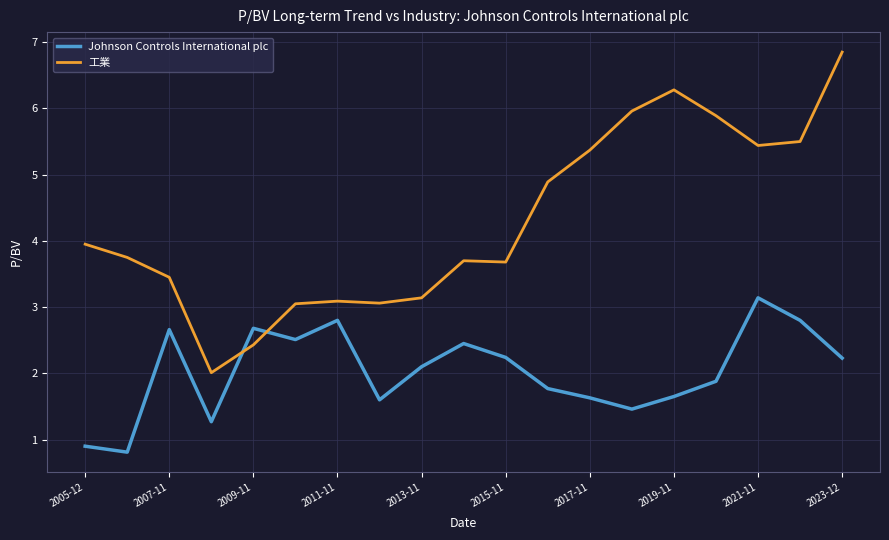

Which series has the largest total across all categories?

工業